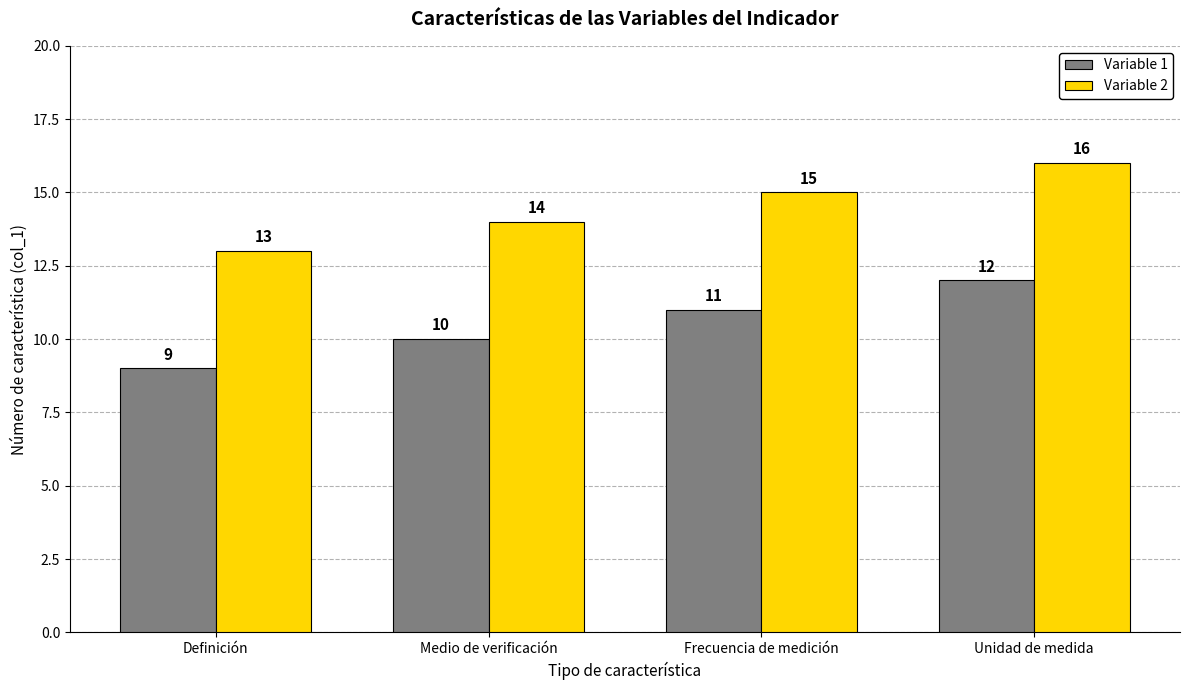

What is the difference between the highest and lowest values at Unidad de medida?

4